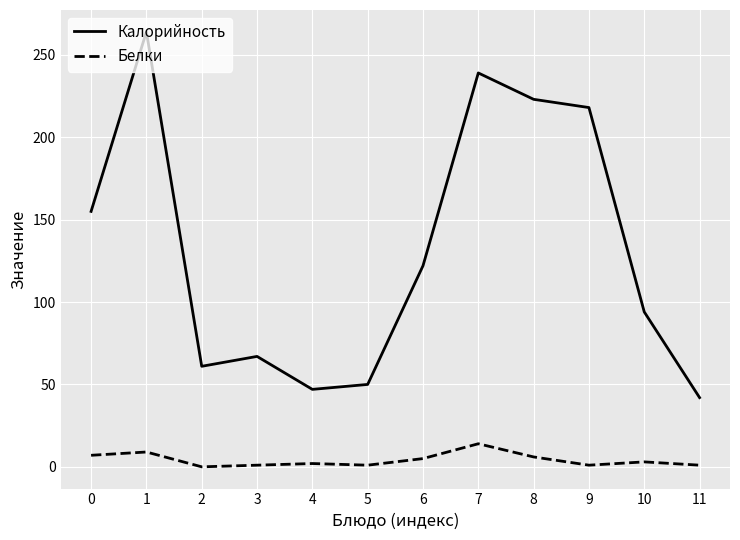

At 0, list the series in order from smallest to largest.

Белки, Калорийность